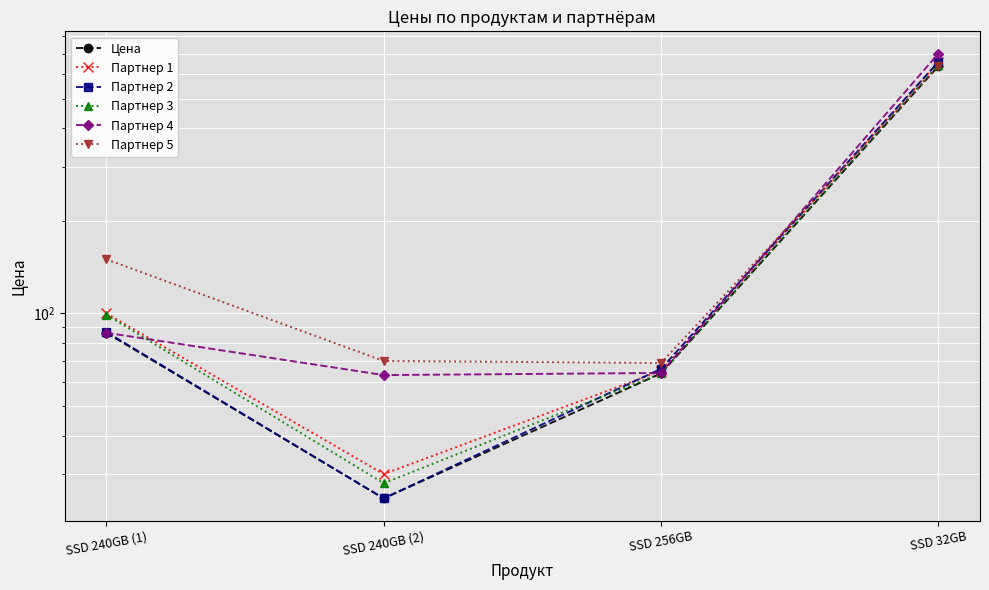

What position from the right is SSD 240GB (2)?

3